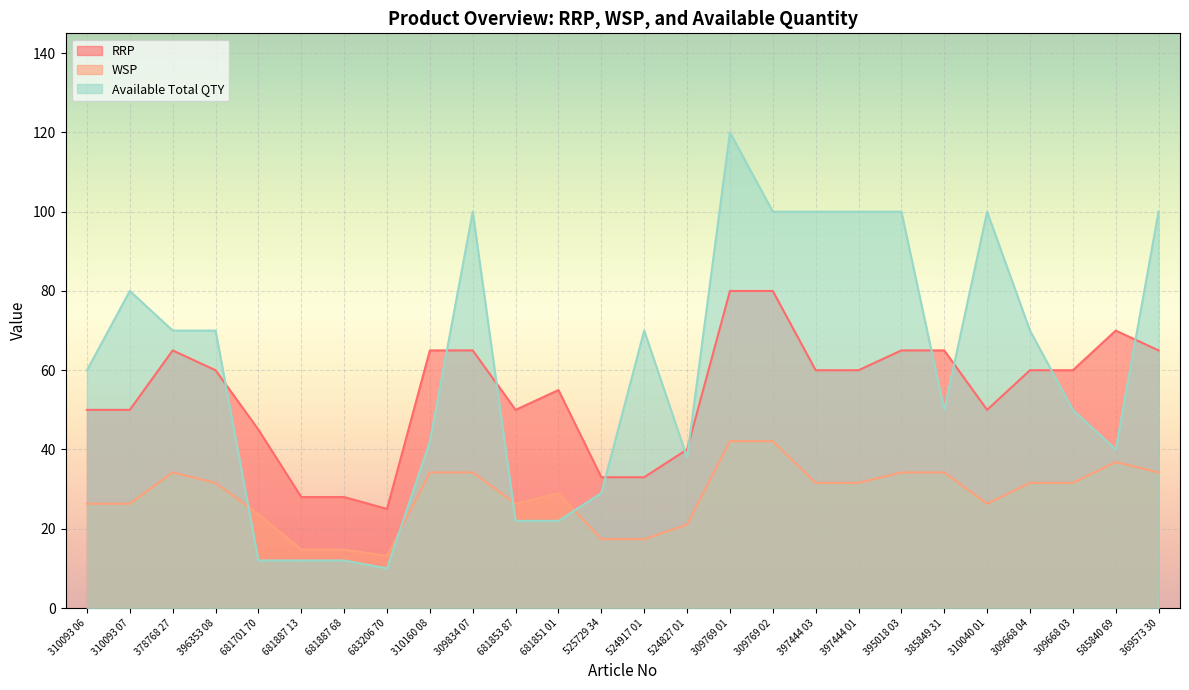

Where is RRP nearest to the value 27?

310093 06